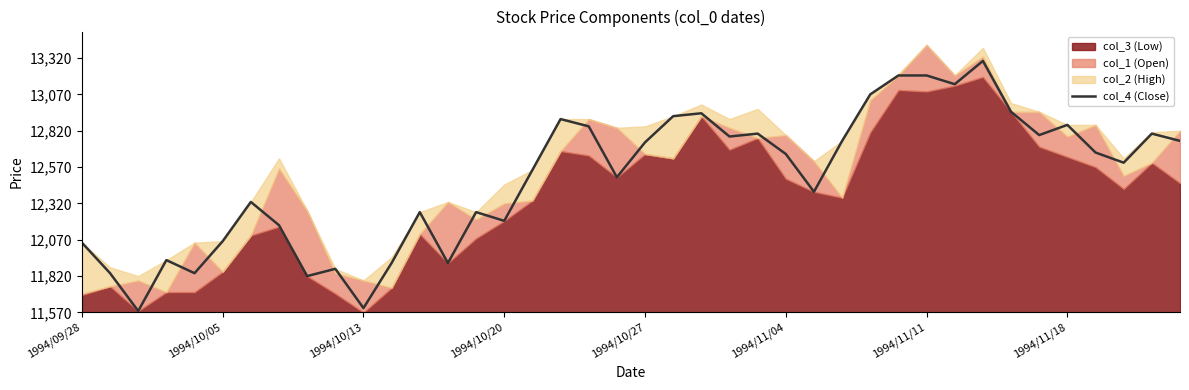

How many lines are shown in the chart?

1